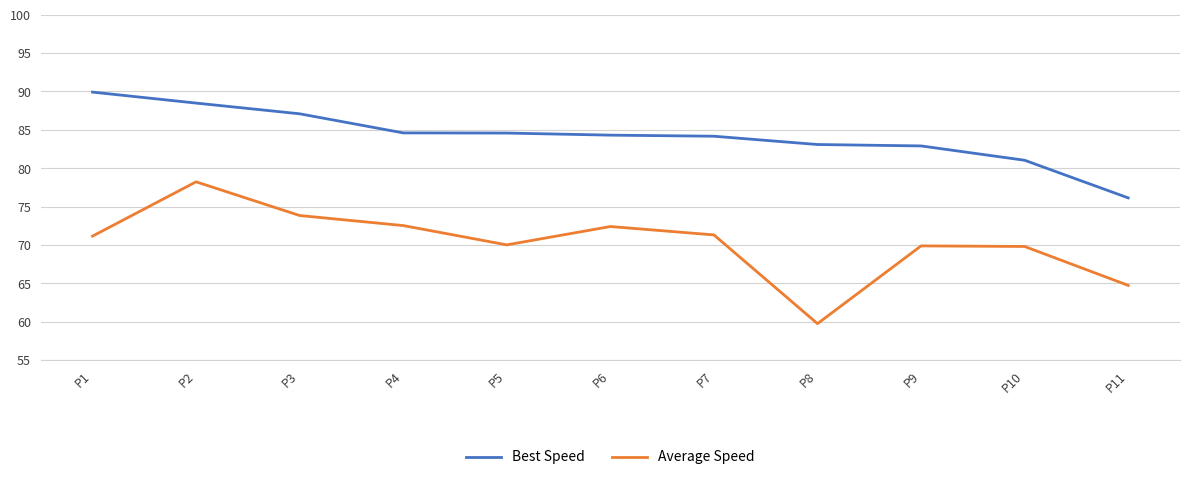

What is the lowest value of the Best Speed series?

76.1